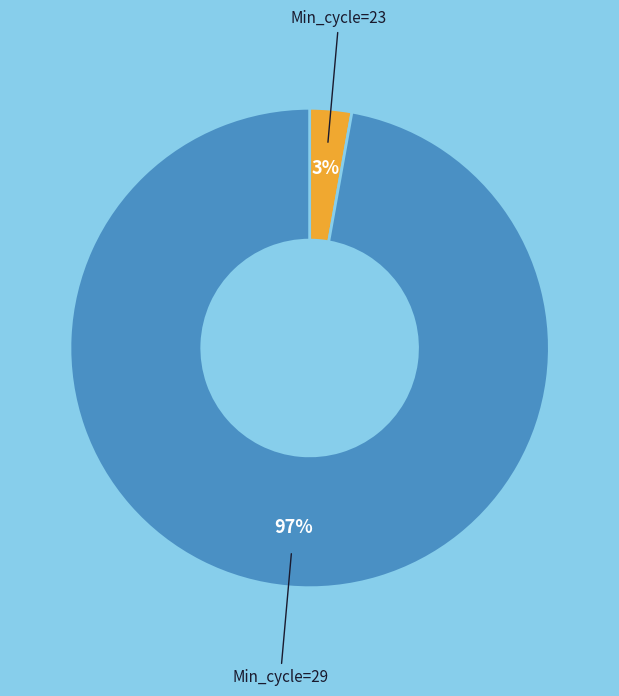

To the nearest percent, what is the average slice percentage?

50%